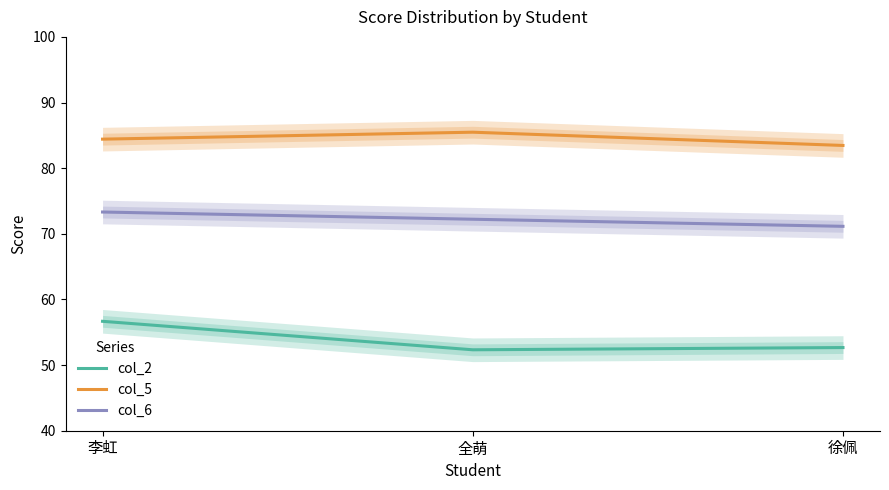

What is the total value across all series at 全萌?

210.0